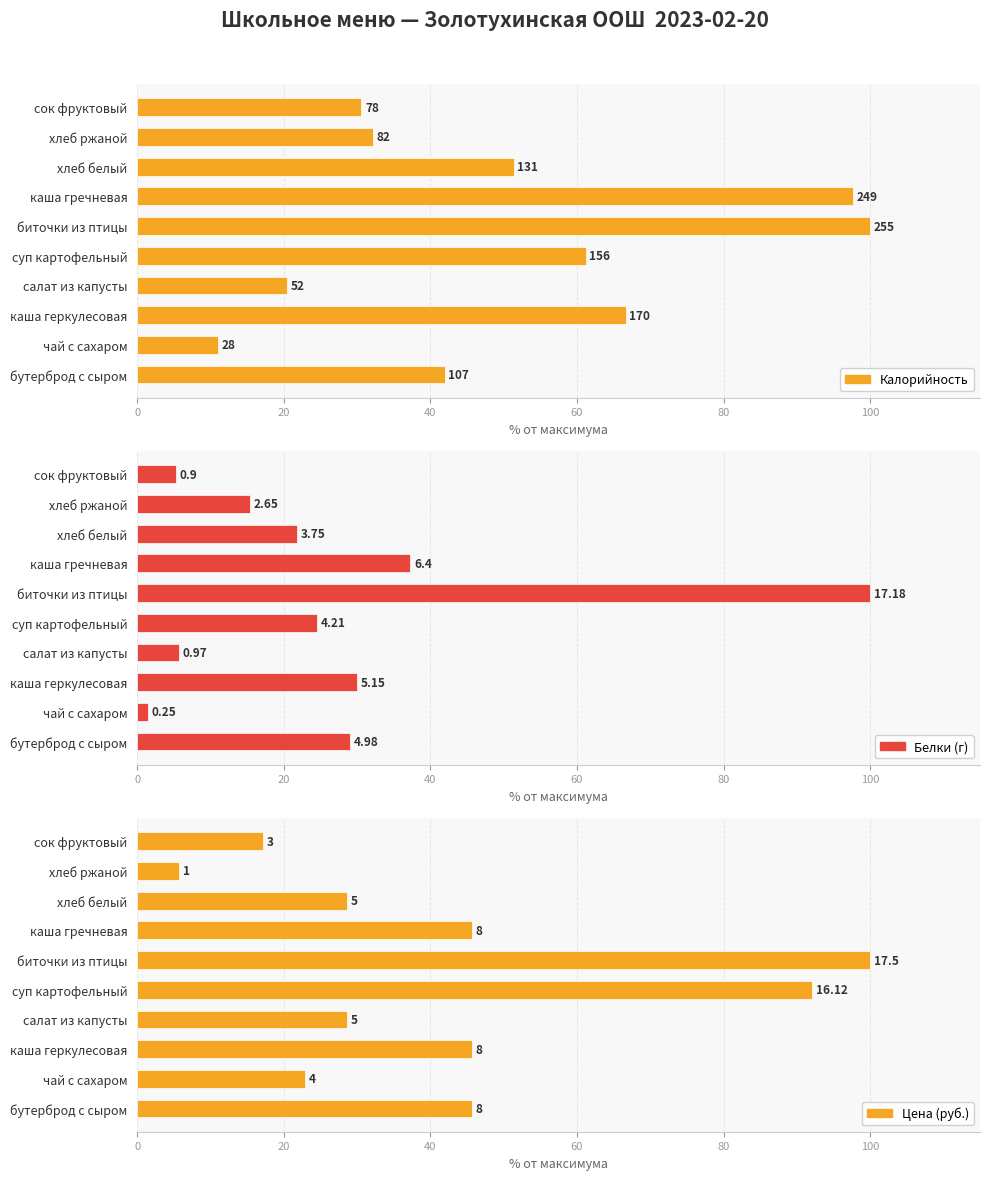

Is it true that Калорийность equals 20.4 at салат из капусты?

True